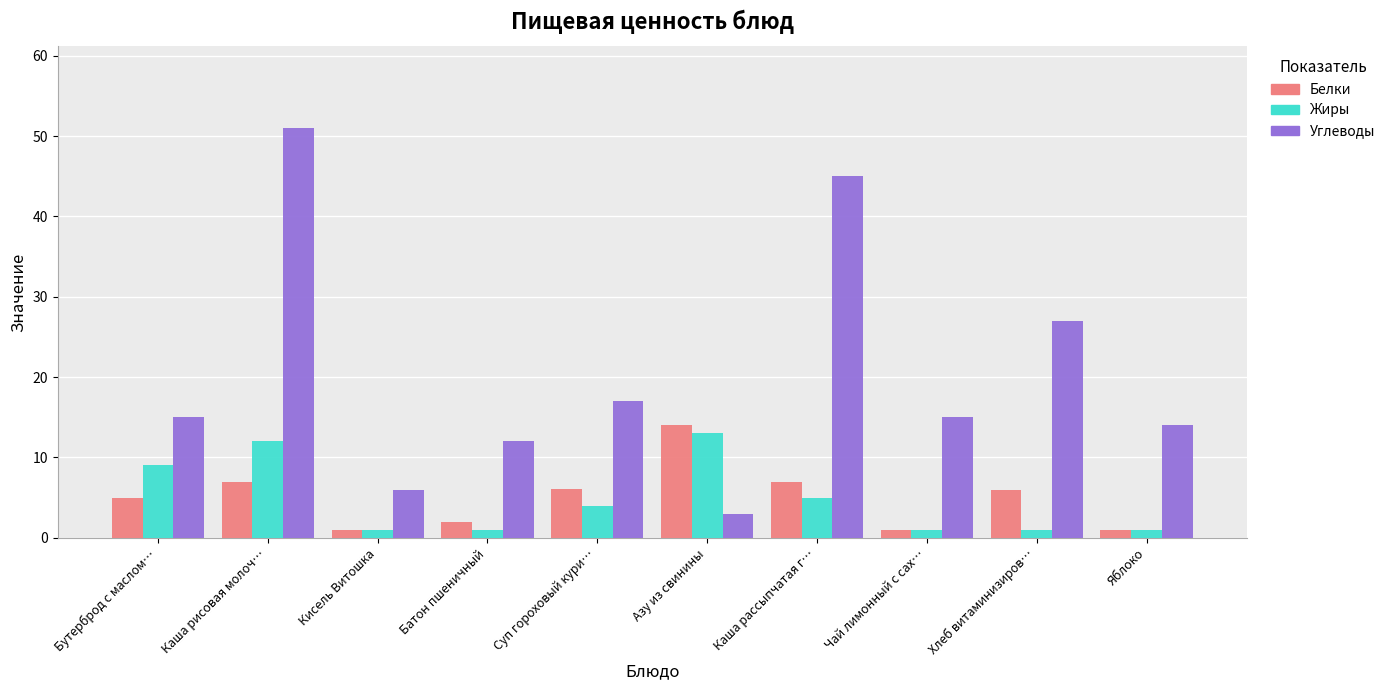

List the series in order of their peak value, lowest first.

Жиры, Белки, Углеводы